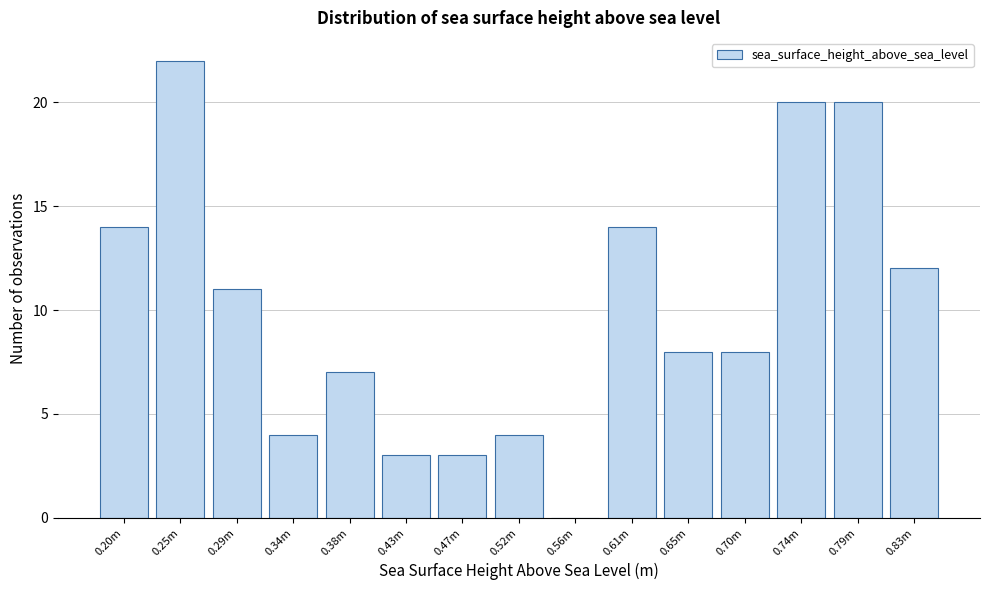

Reading left to right, what are all the values shown in this chart?

0.20m=14	0.25m=22	0.29m=11	0.34m=4	0.38m=7	0.43m=3	0.47m=3	0.52m=4	0.56m=0	0.61m=14	0.65m=8	0.70m=8	0.74m=20	0.79m=20	0.83m=12